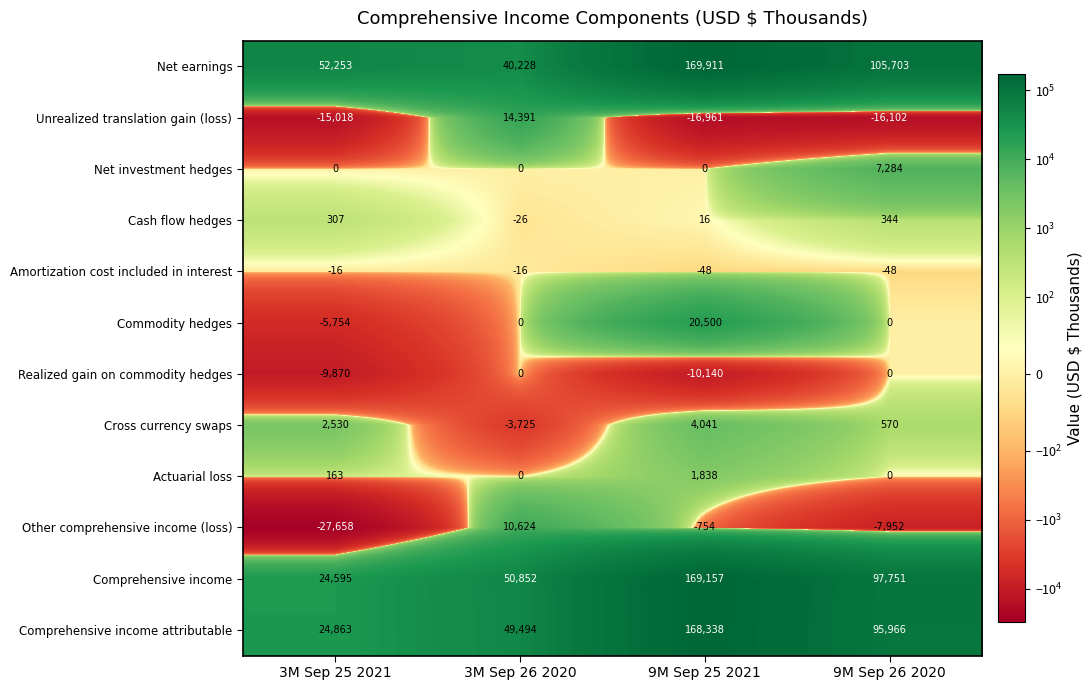

The value of Actuarial loss at 3M Sep 26 2020 is 0. True or false?

True